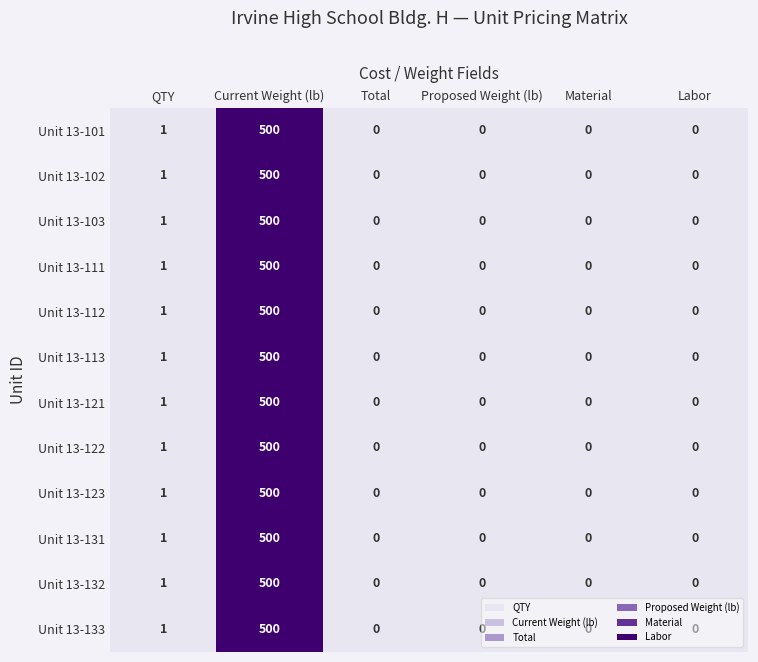

Which label corresponds to the largest value in the chart?

Current Weight (lb)